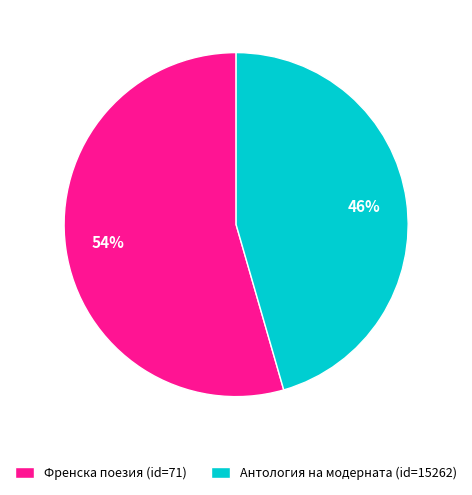

How many segments does this pie chart have?

2